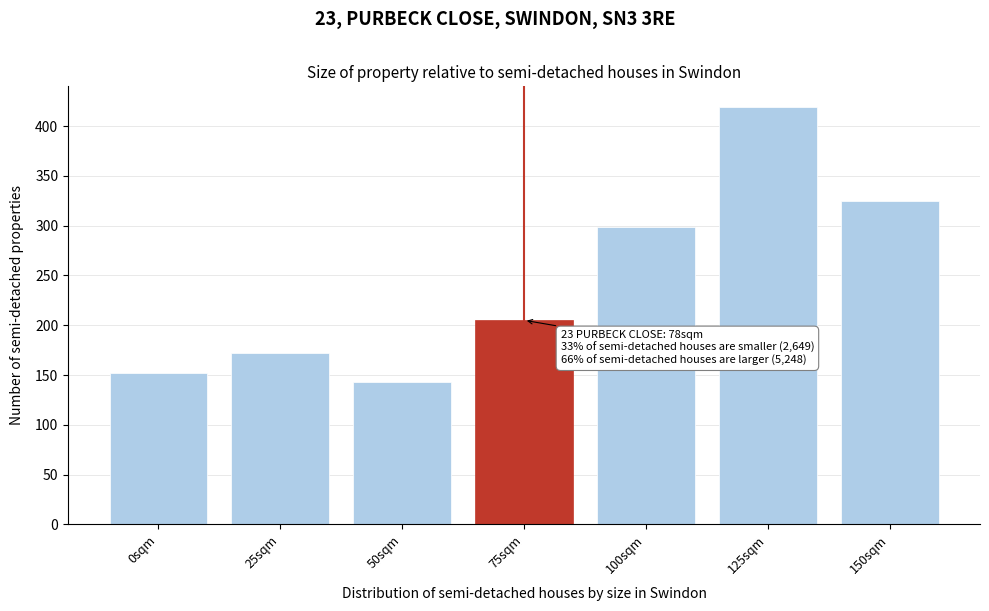

Reading right to left, extract all data points from this chart.

150sqm=325	125sqm=419	100sqm=299	75sqm=205	50sqm=143	25sqm=172	0sqm=152